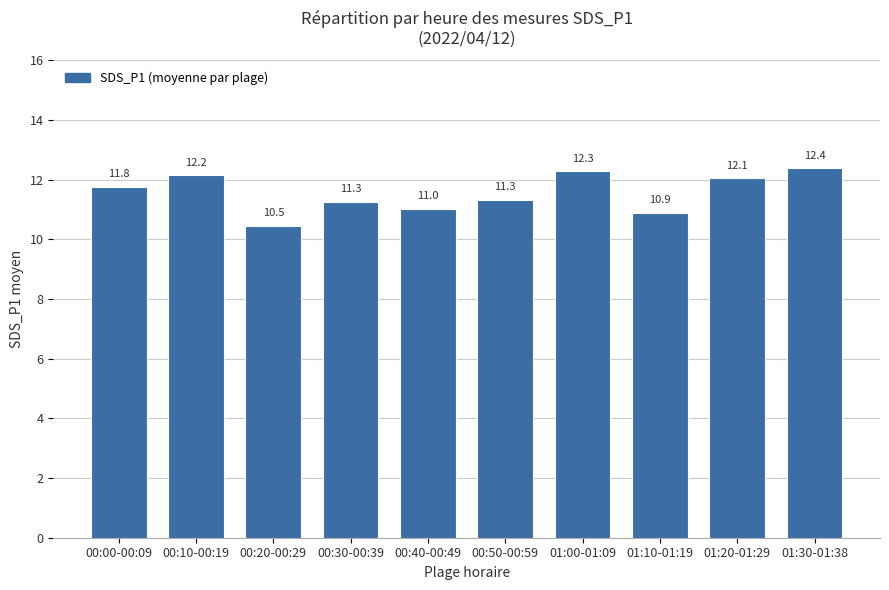

What is the change in value from 01:00-01:09 to 01:20-01:29?

-0.2